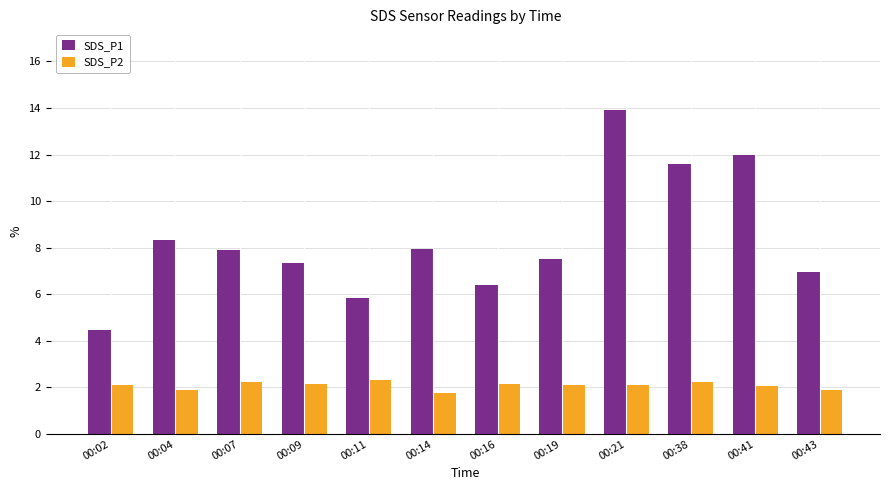

At which label does SDS_P2 reach its minimum?

00:14